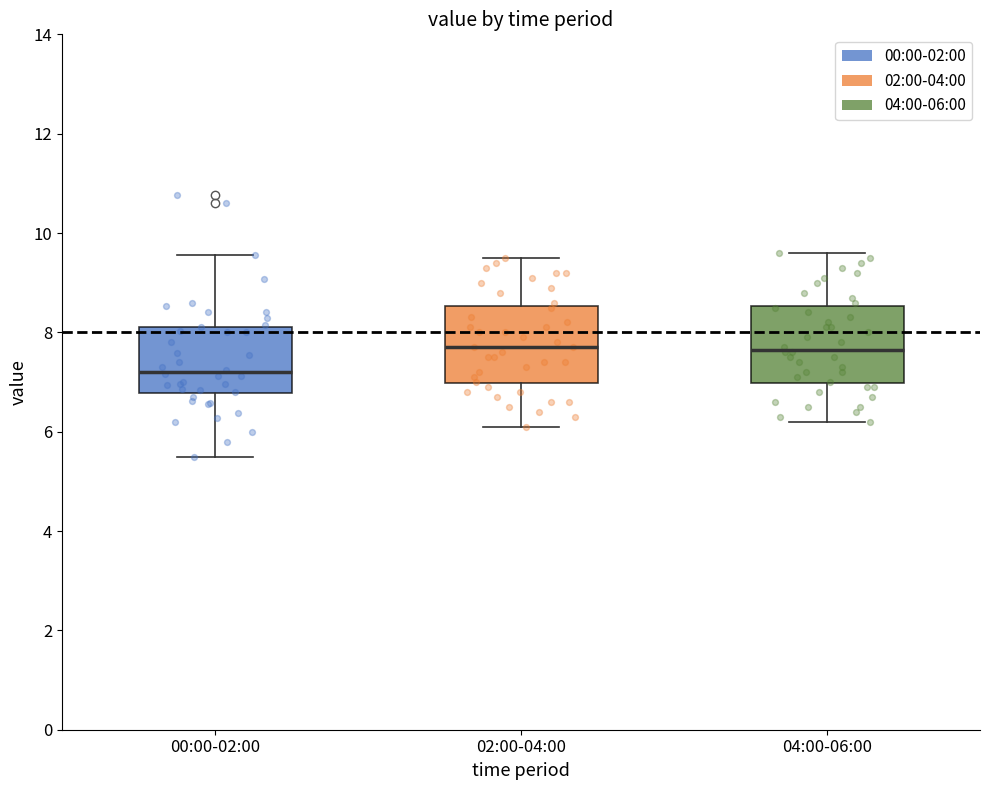

Which box has the lowest median line?

00:00-02:00